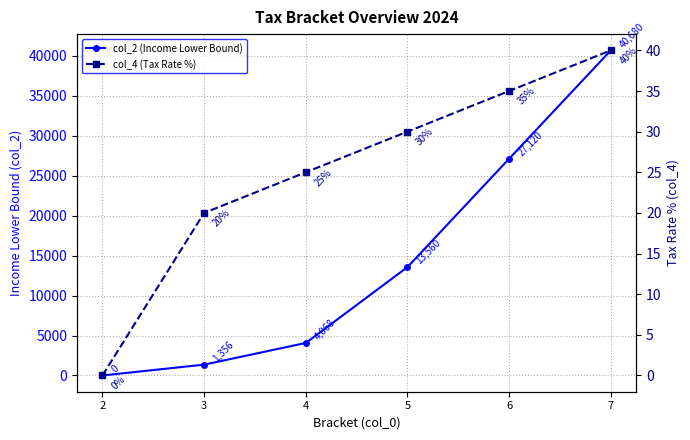

At 4, list the series in order from smallest to largest.

col_4 (Tax Rate %), col_2 (Income Lower Bound)